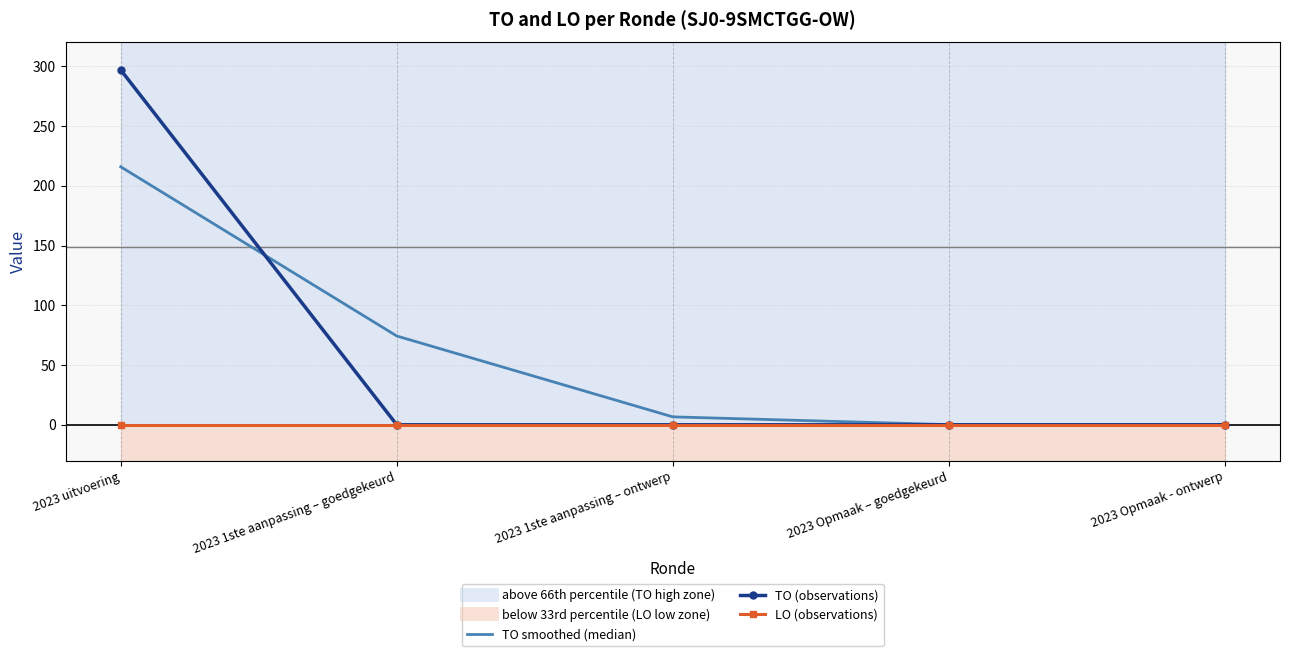

What is the difference between the highest and lowest values at 2023 Opmaak – goedgekeurd?

0.1